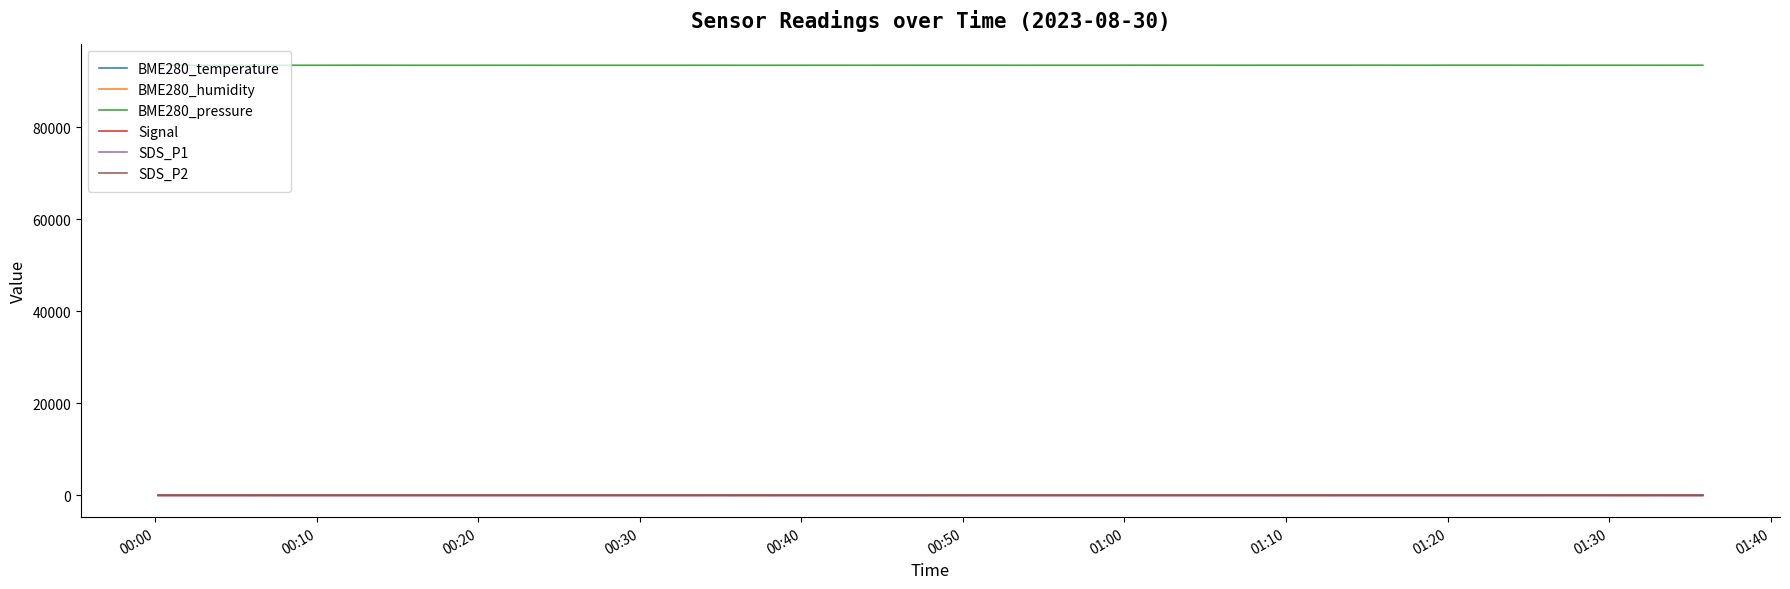

What is the maximum value shown in the chart?

93487.6